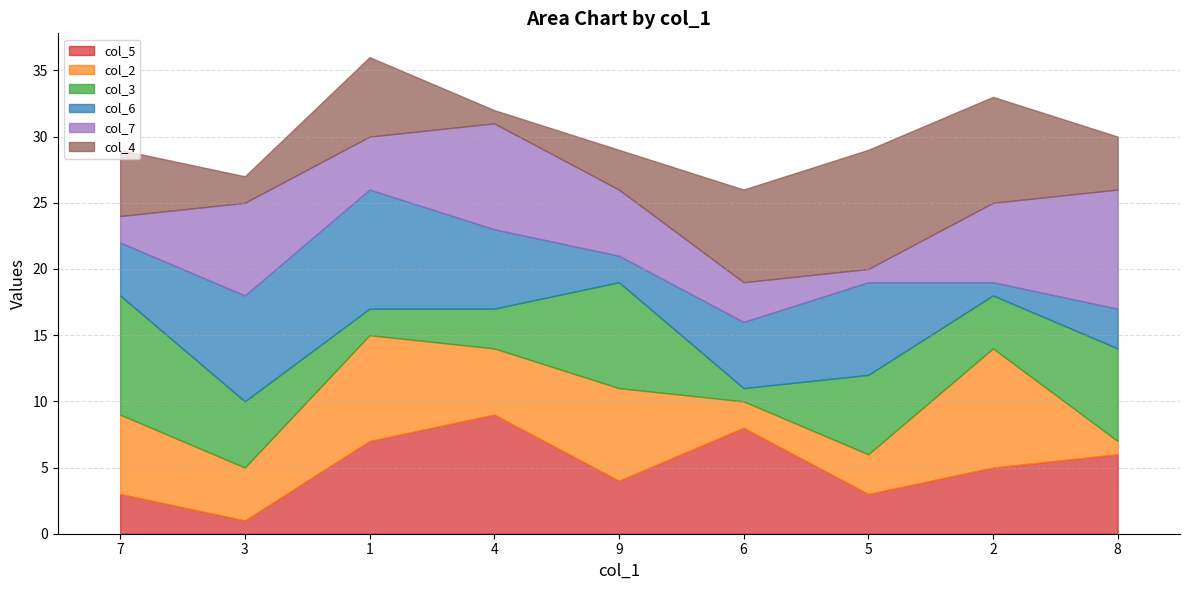

Count the col_5 values in the range 3 to 7.

6